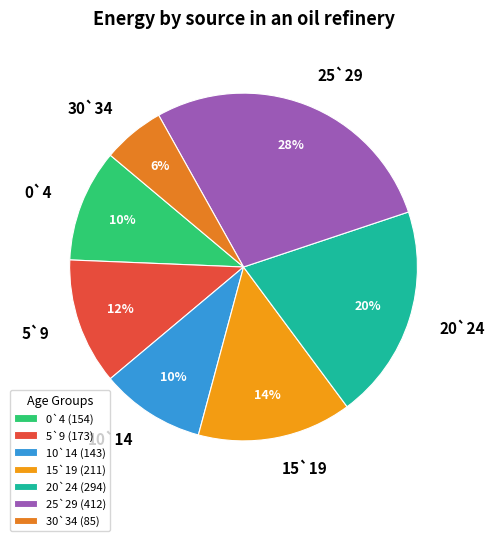

Combined, do 0`4 and 5`9 account for over 50%?

No